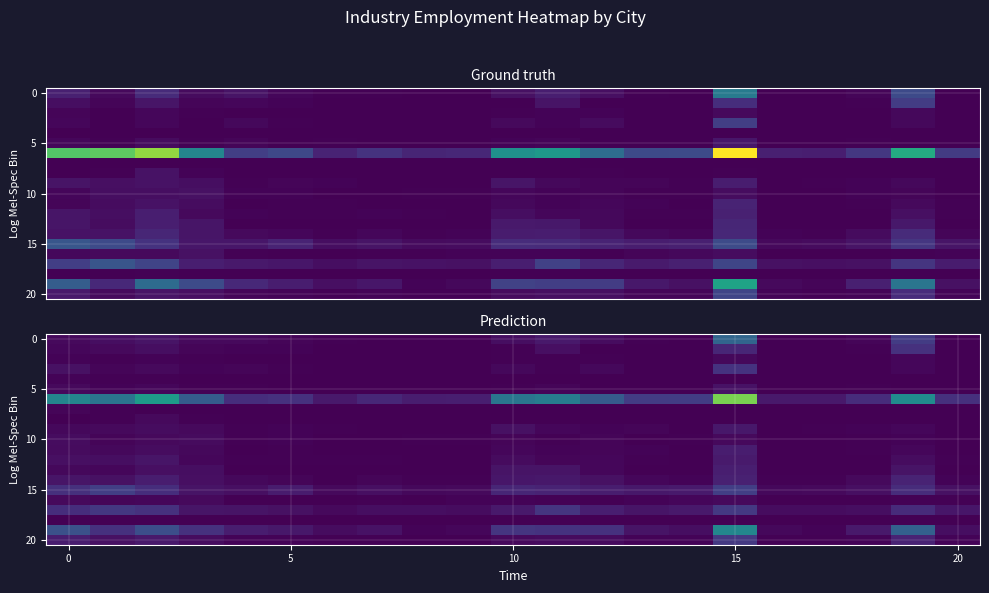

How many categories are shown in the chart?

21